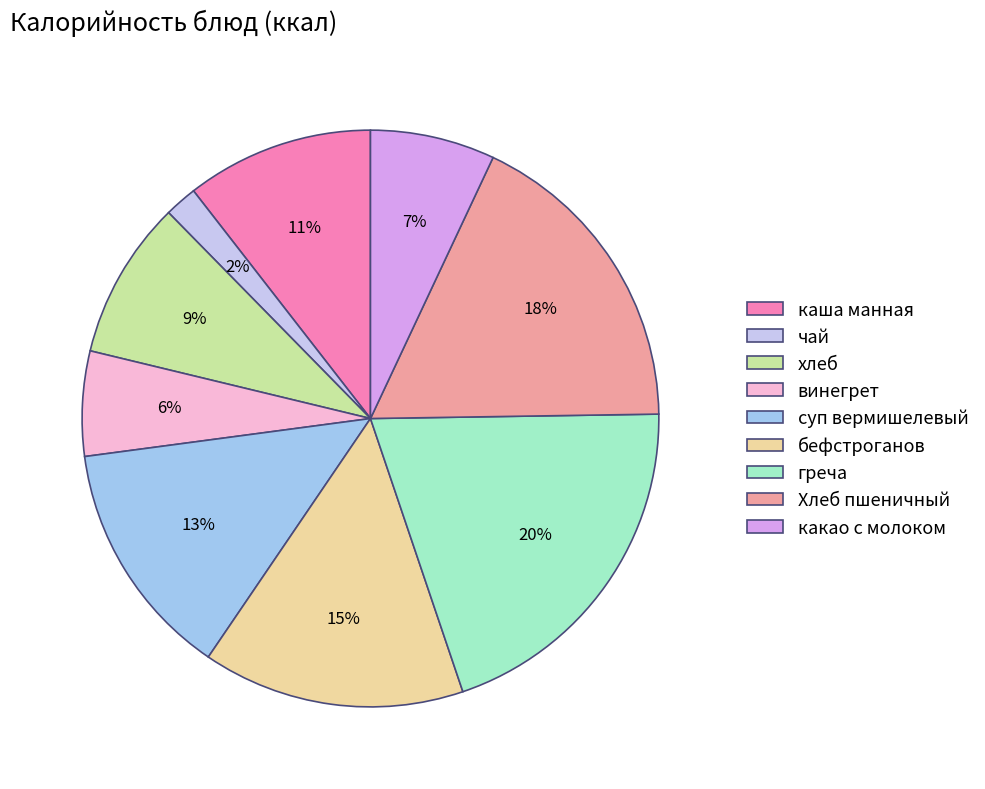

Is it true that бефстроганов is 15% of the pie?

True